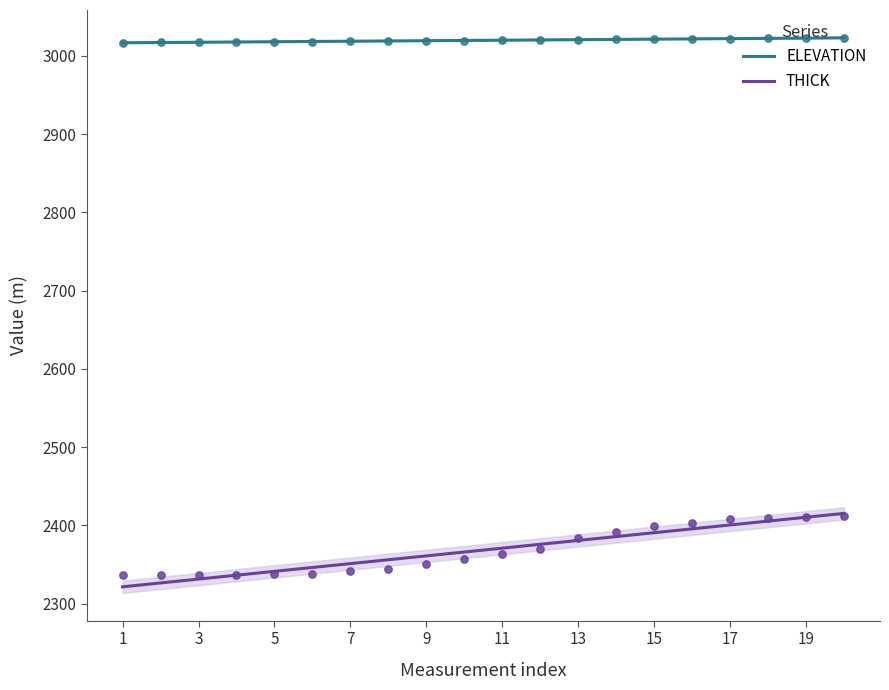

Which series reaches the minimum Y coordinate?

THICK